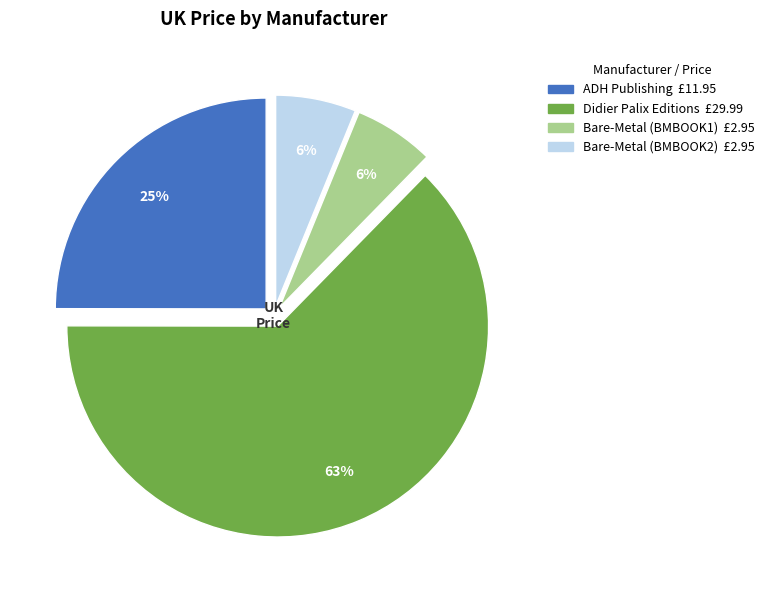

Do ADH Publishing and Bare-Metal (BMBOOK1) together represent more than half of the pie?

No